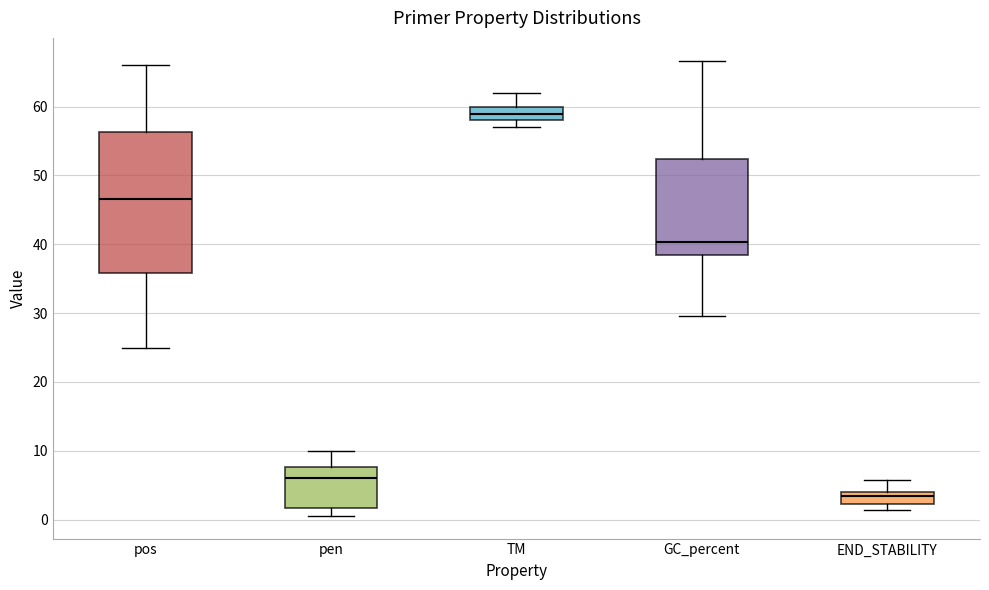

Where is the lower edge of the box for pos on the y-axis? The values are not printed on the chart, so give them approximately, as read against the axis.

36